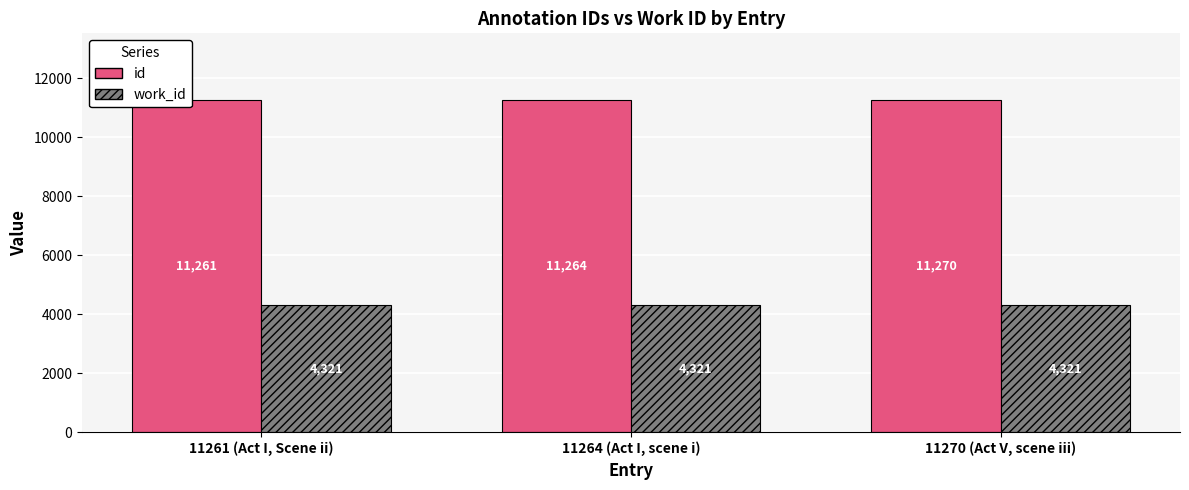

What is the label of the 1st bar from the left?

11261 (Act I, Scene ii)